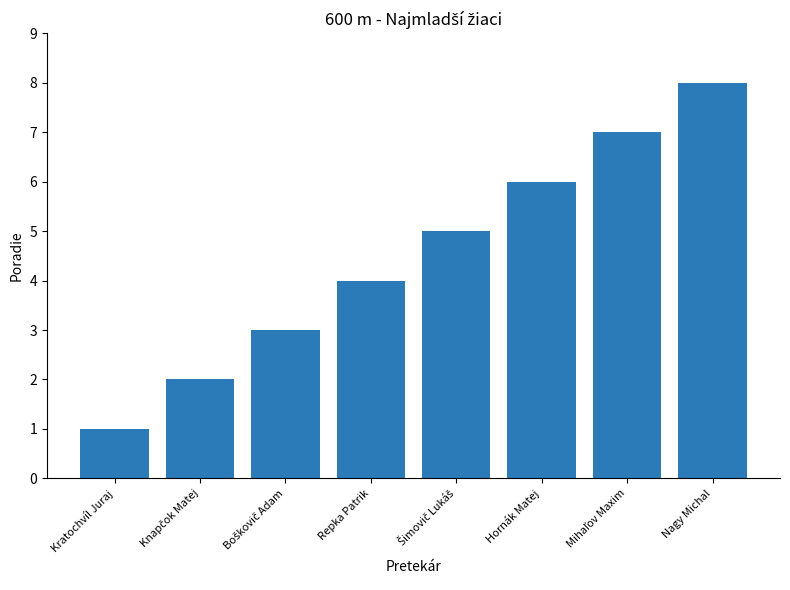

What position from the left is Kratochvíl Juraj?

1